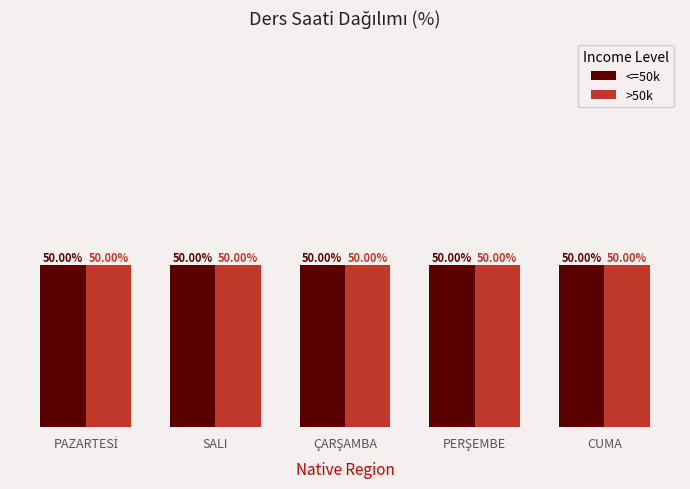

At ÇARŞAMBA, list the series in order from largest to smallest.

<=50k, >50k